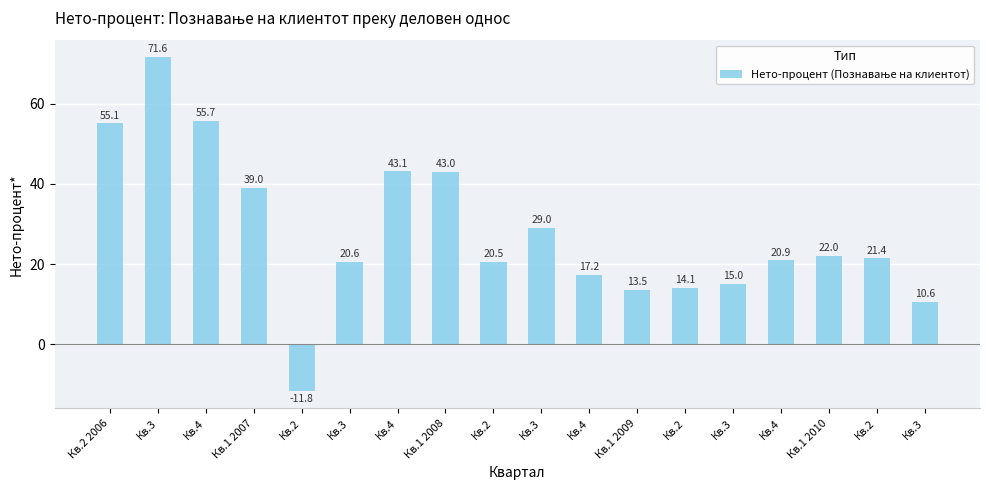

At which label is the value closest to 29?

Кв.3